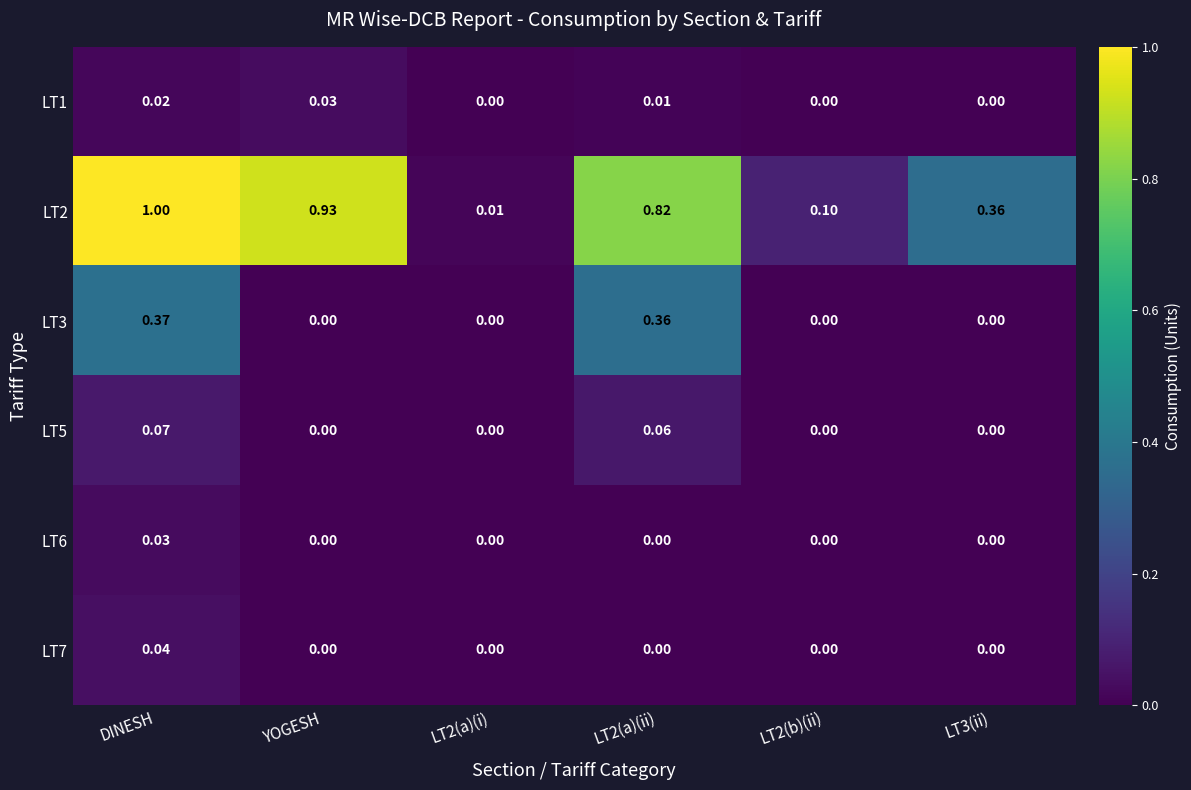

Which series changed the most between LT2(a)(i) and LT2(a)(ii)?

LT2